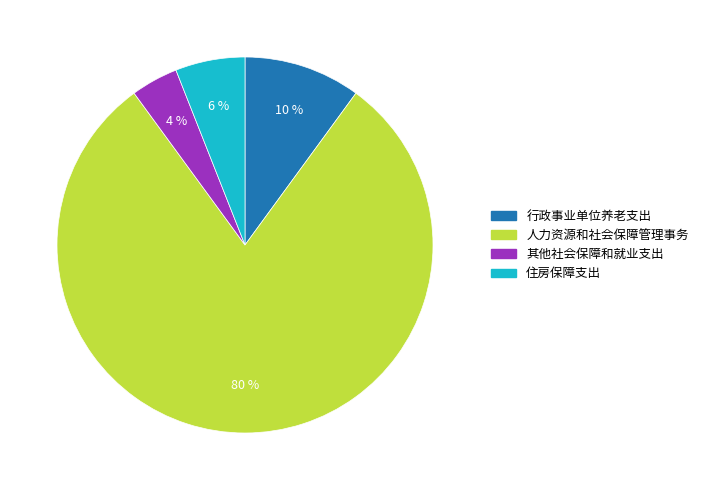

How many slices are in this pie chart?

4